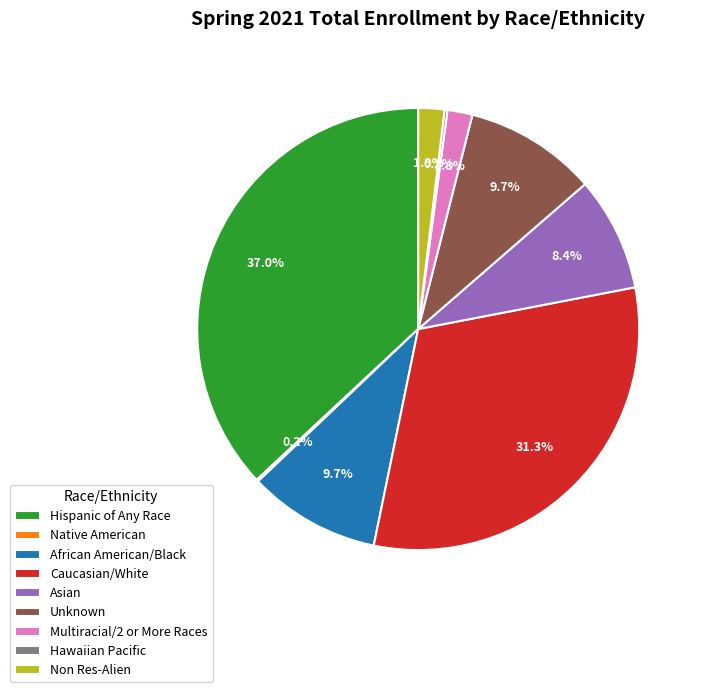

Does Hispanic of Any Race represent more than half of the total?

No